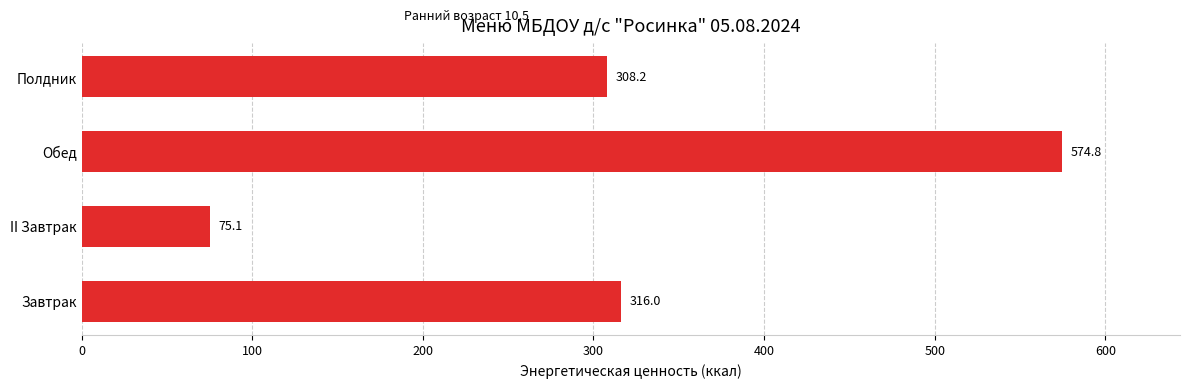

What is the sum of the values at Обед and II Завтрак?

649.9